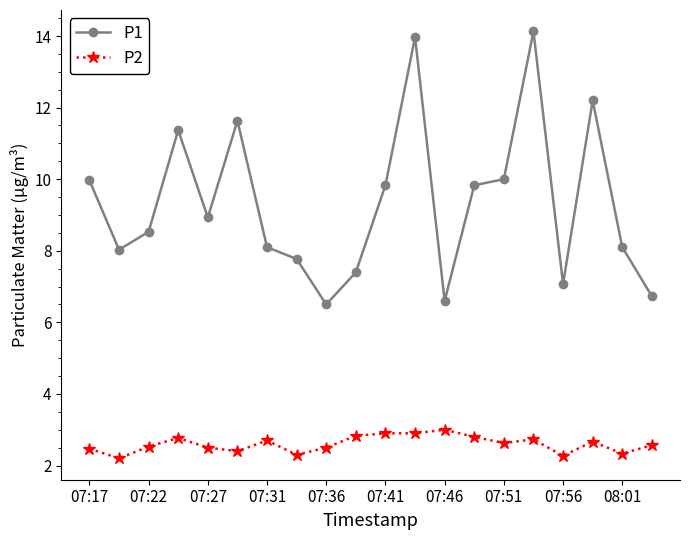

Does the chart have visible grid lines?

No